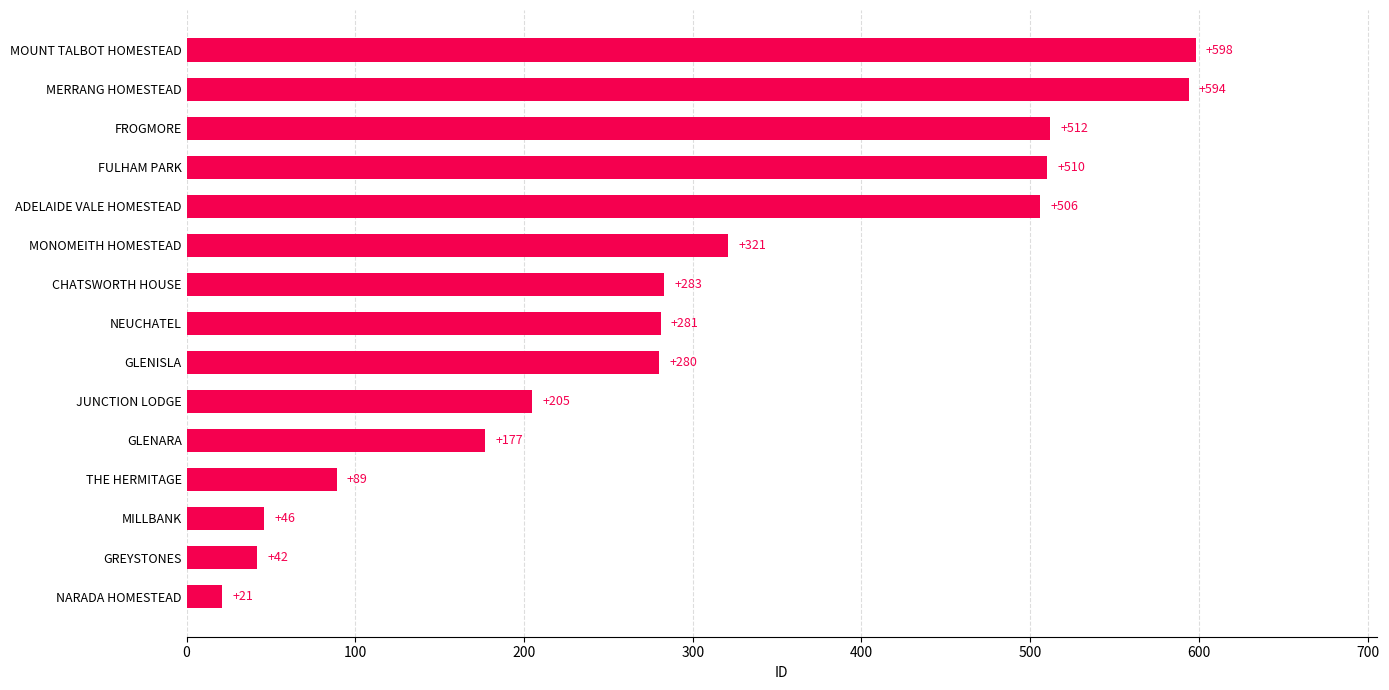

What is the ratio of the value at THE HERMITAGE to the value at JUNCTION LODGE?

0.4